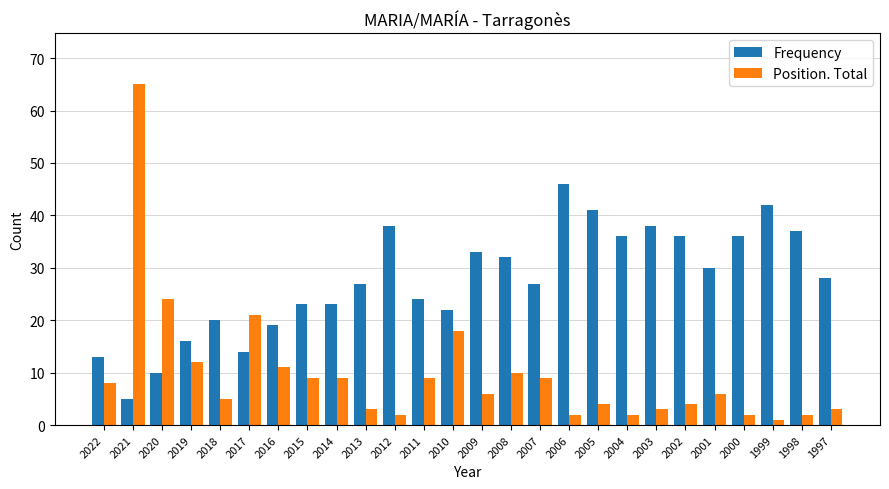

How many series are shown in this chart?

2